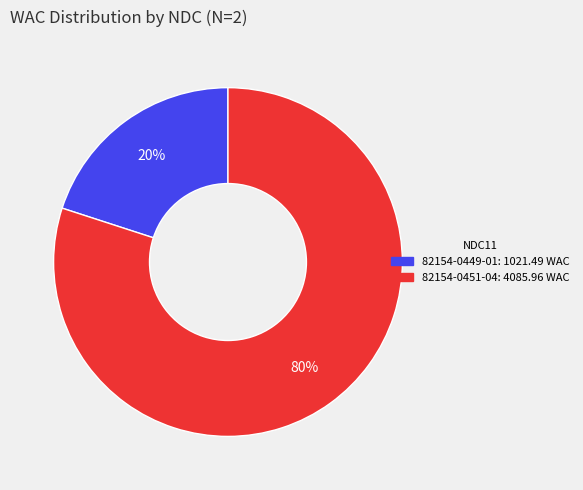

Between 82154-0449-01 and 82154-0451-04, which is larger?

82154-0451-04